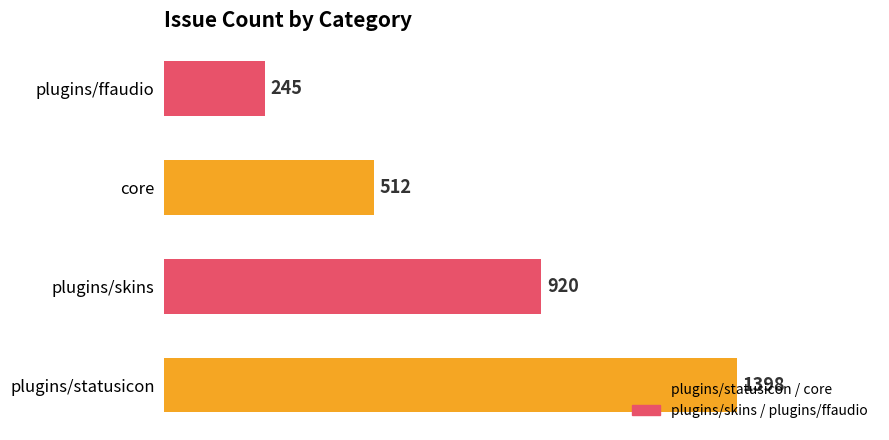

List the labels in order of value, largest first.

plugins/statusicon, plugins/skins, core, plugins/ffaudio